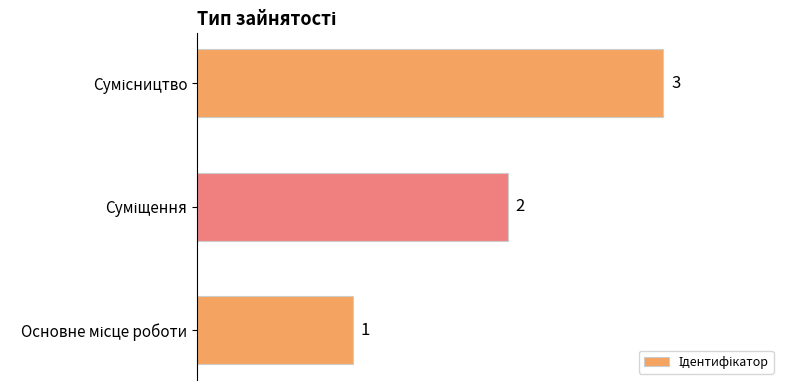

What is the sum of all values?

6